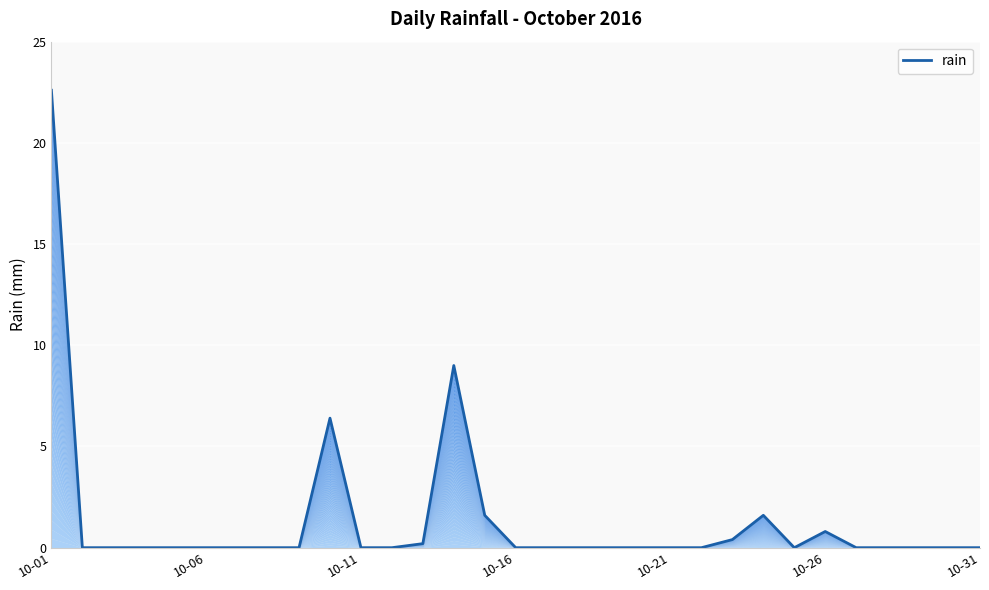

True or false: there are more than 0 points higher than both neighbors.

True